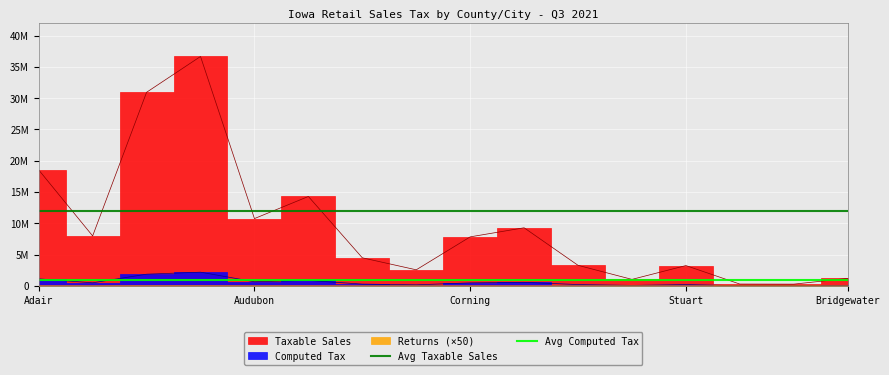

Is this an area chart (filled region under the line)?

No